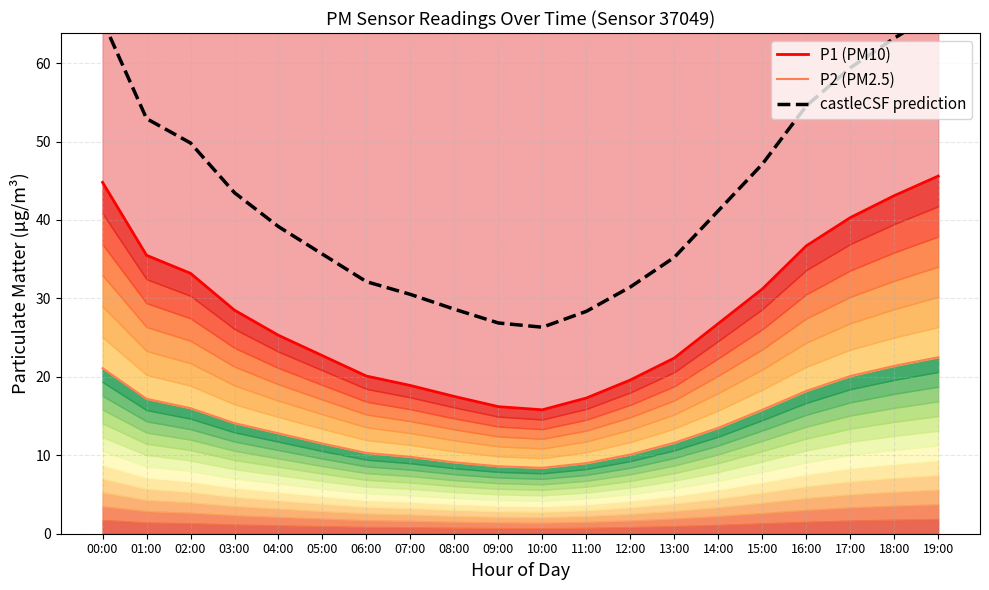

At which label does castleCSF prediction first exceed 41?

00:00